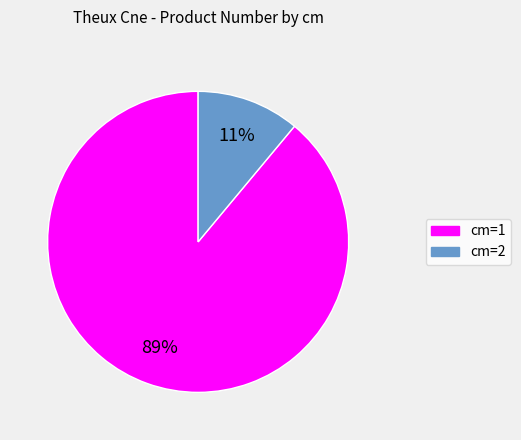

To the nearest percent, what is the average slice percentage?

50%